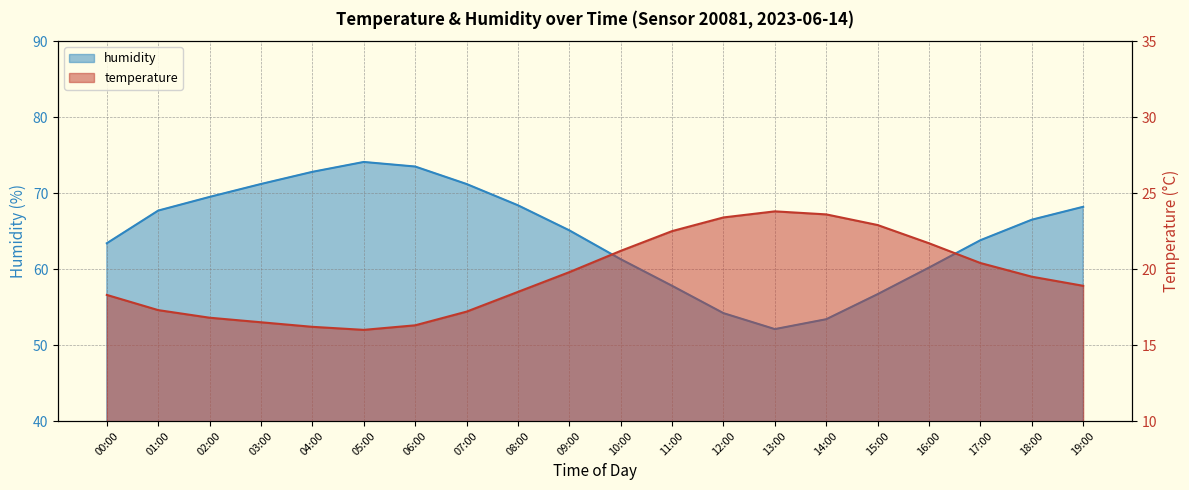

In humidity, how many points are higher than both neighbors (excluding endpoints)?

1